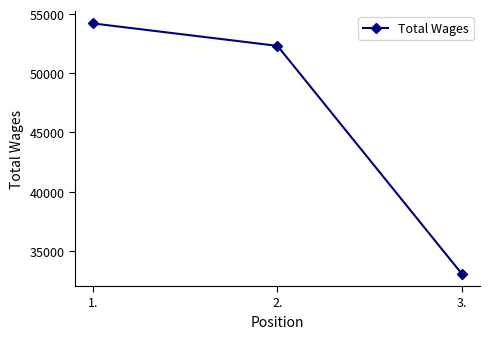

List the labels in order of value, largest first.

1., 2., 3.